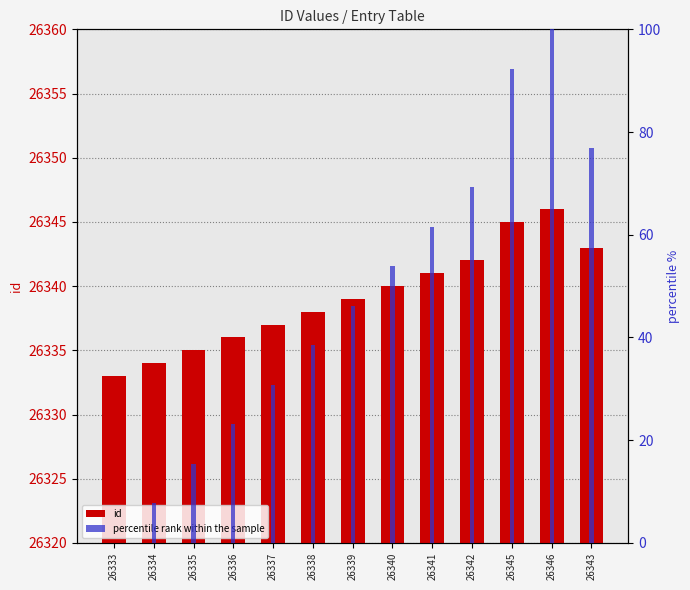

How many values in the id series are below 26339?

6